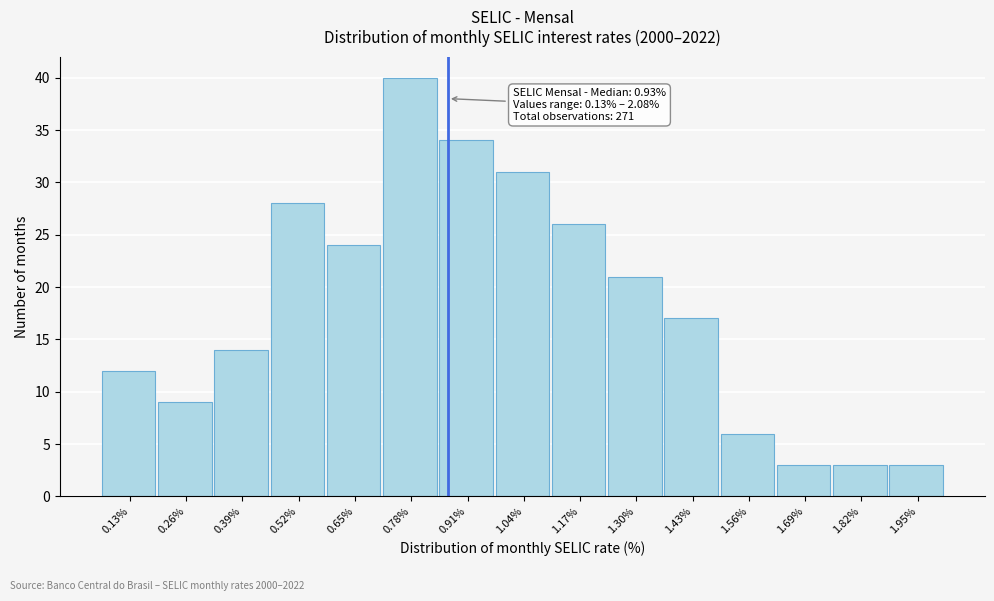

Reading left to right, what are all the values shown in this chart?

0.13%=12	0.26%=9	0.39%=14	0.52%=28	0.65%=24	0.78%=40	0.91%=34	1.04%=31	1.17%=26	1.30%=21	1.43%=17	1.56%=6	1.69%=3	1.82%=3	1.95%=3